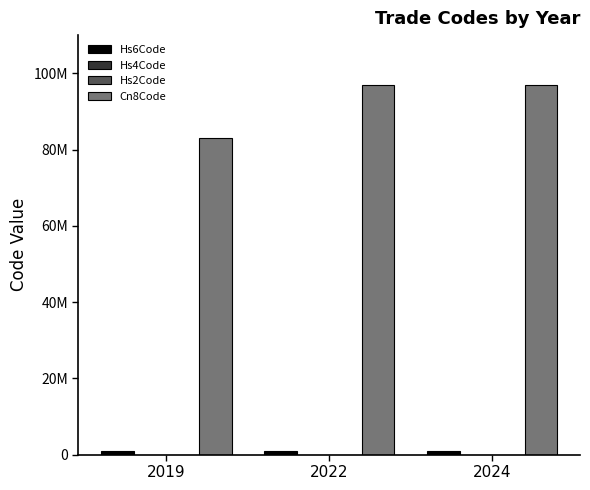

What is the difference between the second highest and minimum values in the Cn8Code series?

13976100